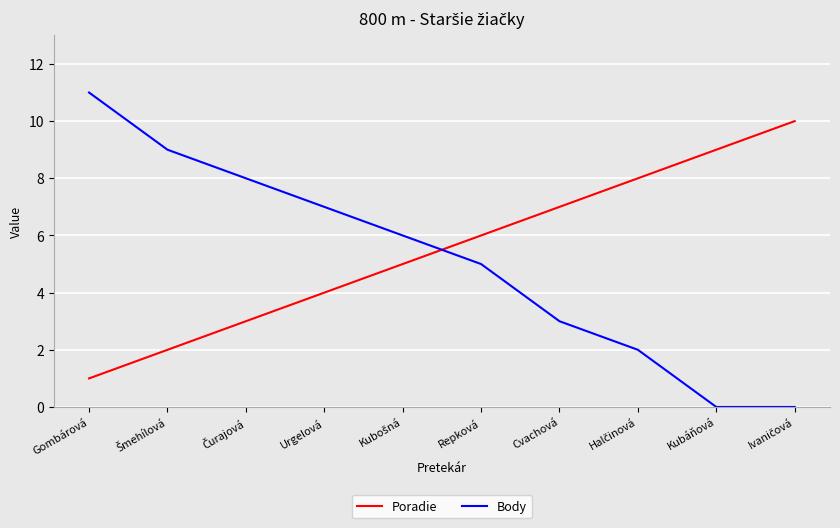

After their last crossing, which series has the higher values: Poradie or Body?

Poradie